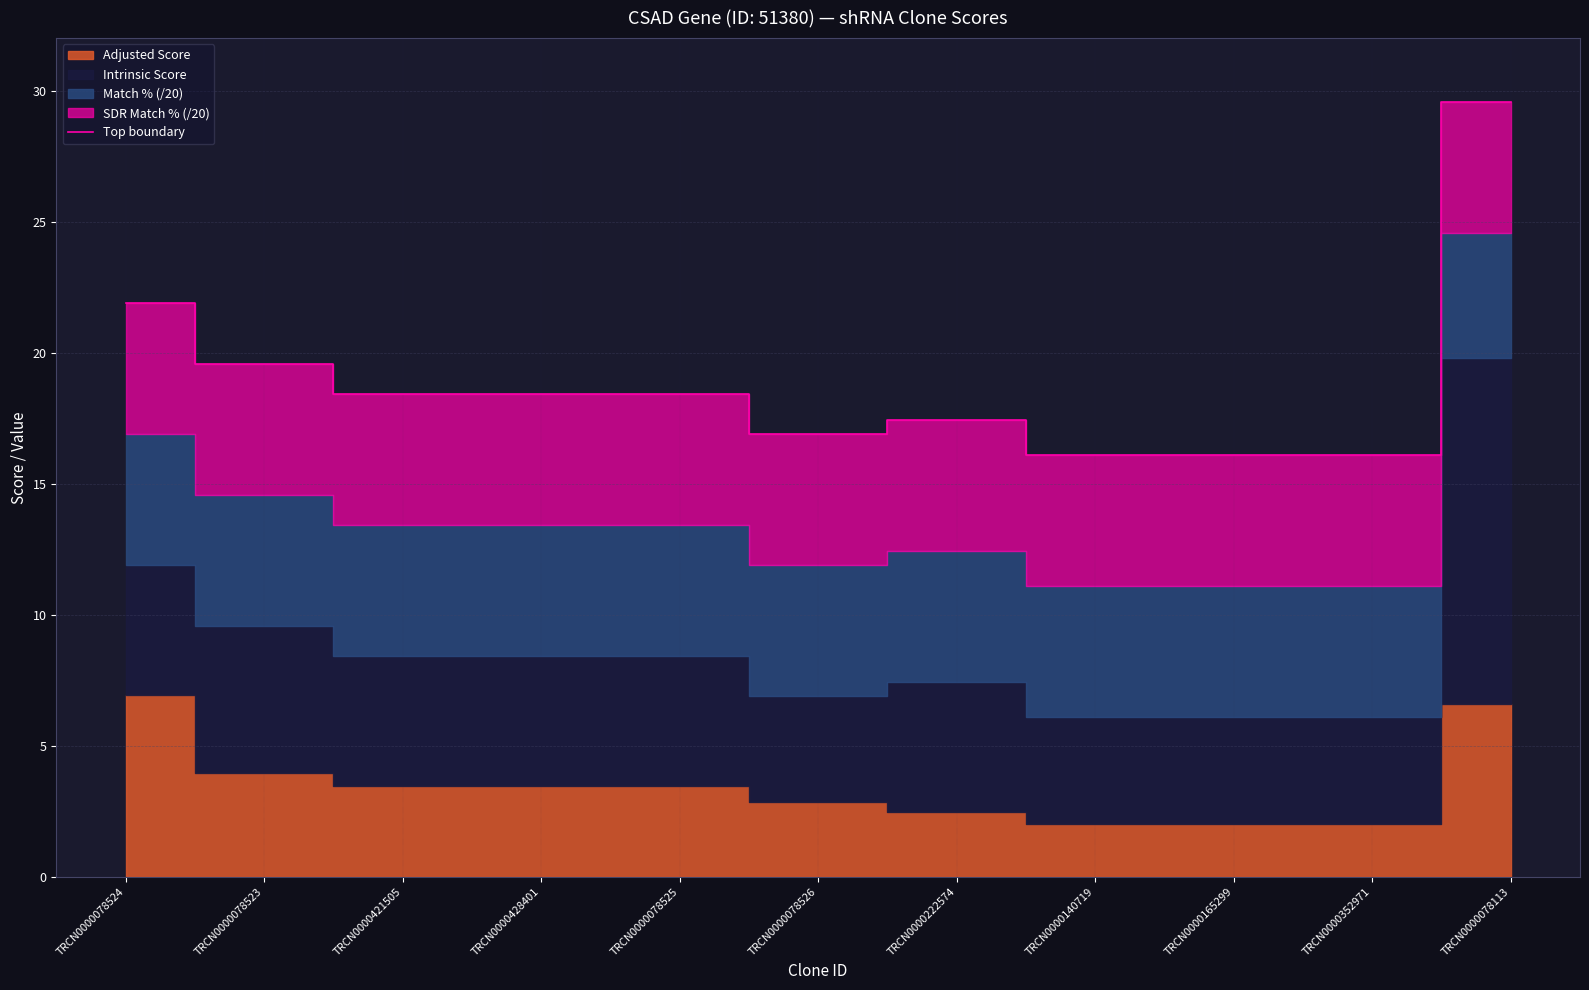

What is the sum of all values?

208.8